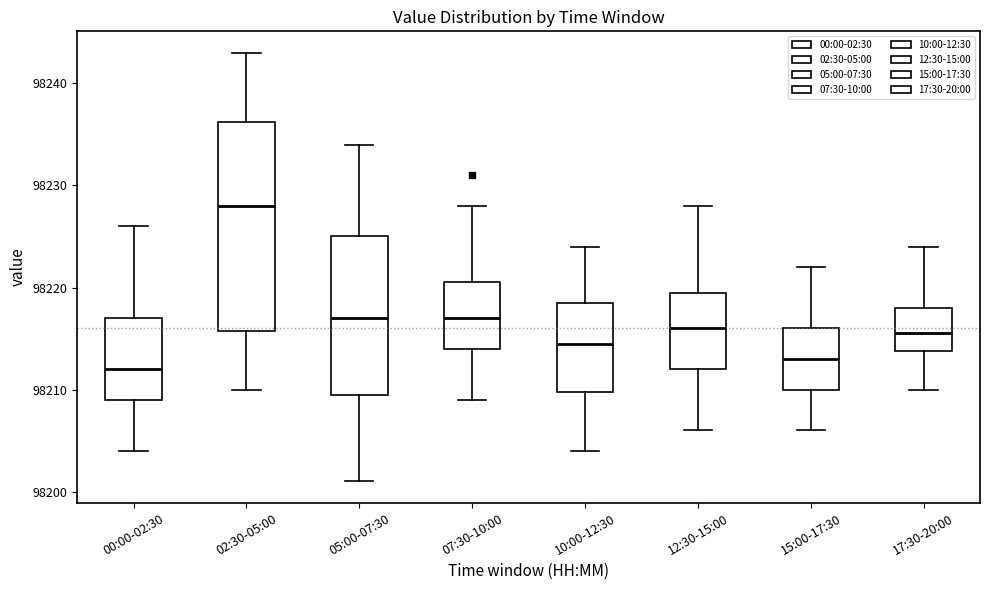

Where does the upper whisker of the box for 07:30-10:00 end on the y-axis? The values are not printed on the chart, so give them approximately, as read against the axis.

98228